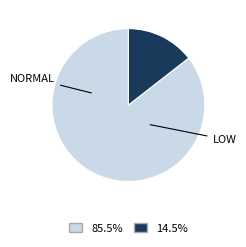

Is there a majority slice in this chart?

Yes